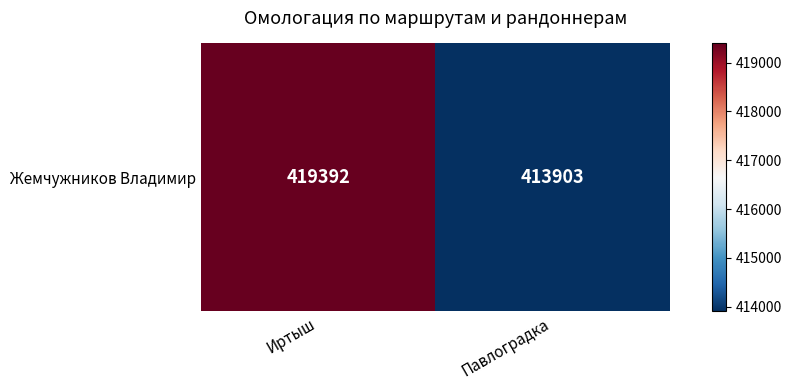

Where is the data nearest to the value 416647?

Павлоградка